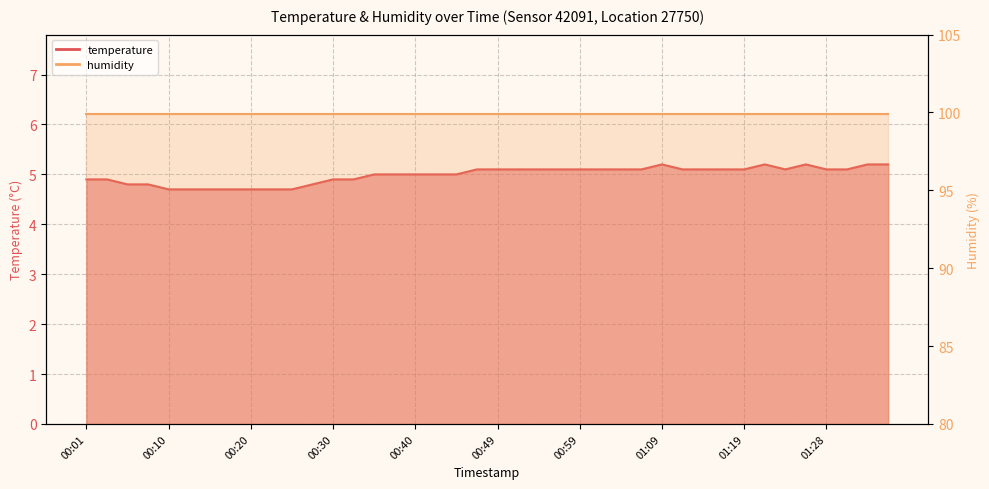

Is it true that the value at 01:31 is 5.1?

True